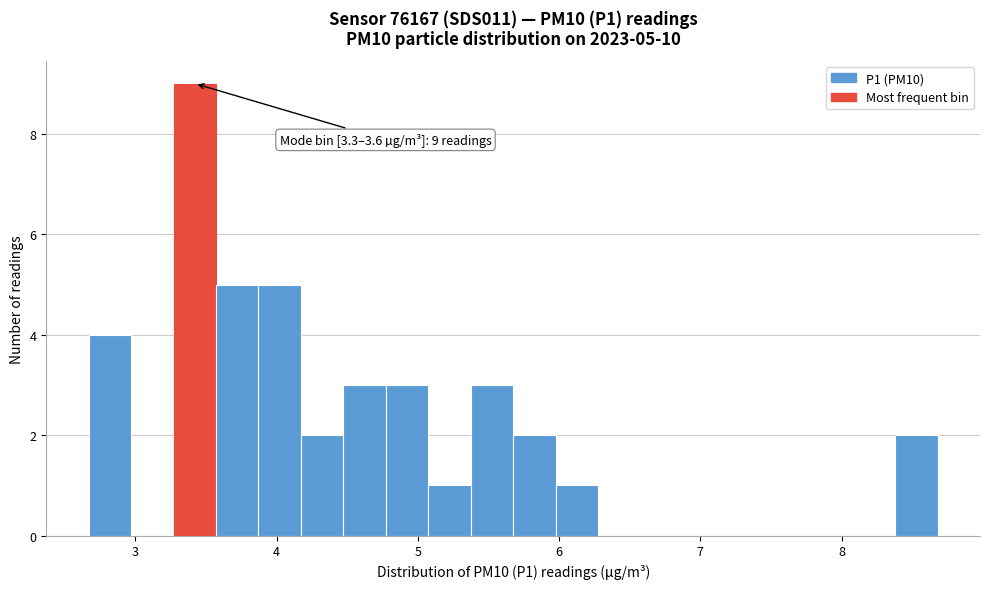

Around what value on the x-axis is the tallest bar? Give the approximate position of its centre, as read against the axis.

3.4